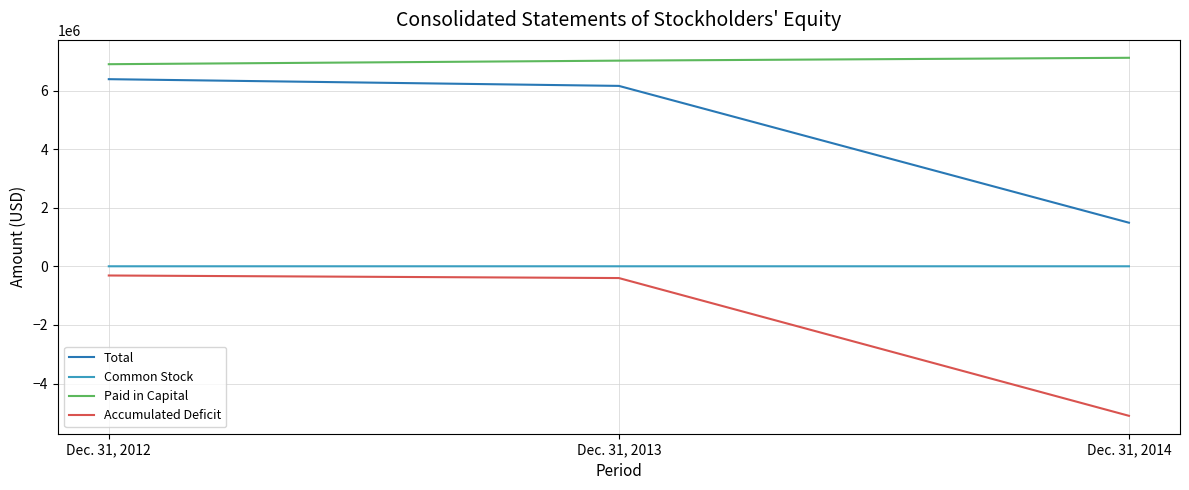

What is the highest value of the Accumulated Deficit series?

-311237